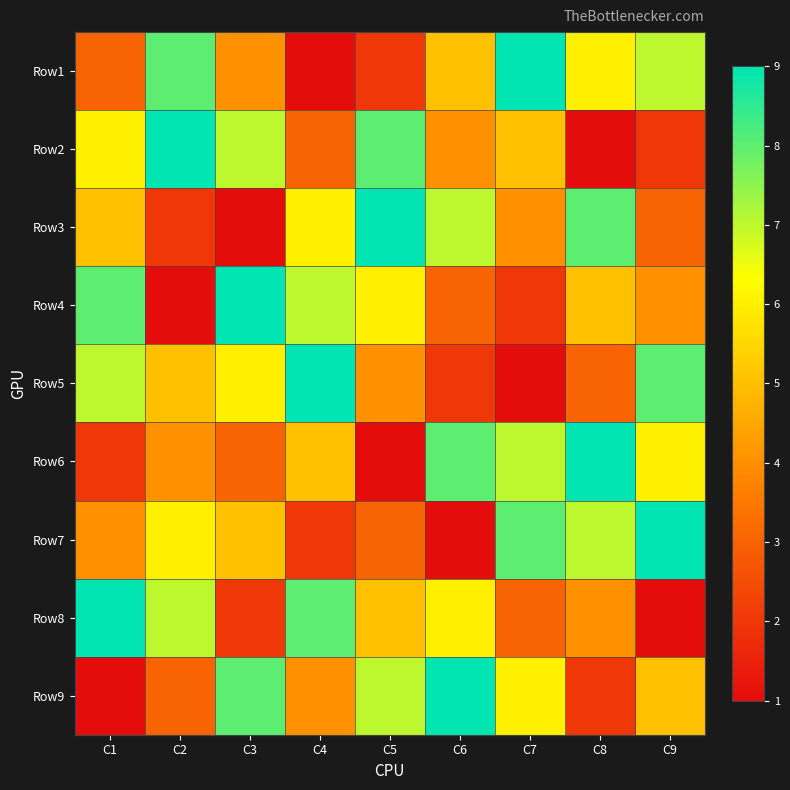

What is the greatest value displayed?

9